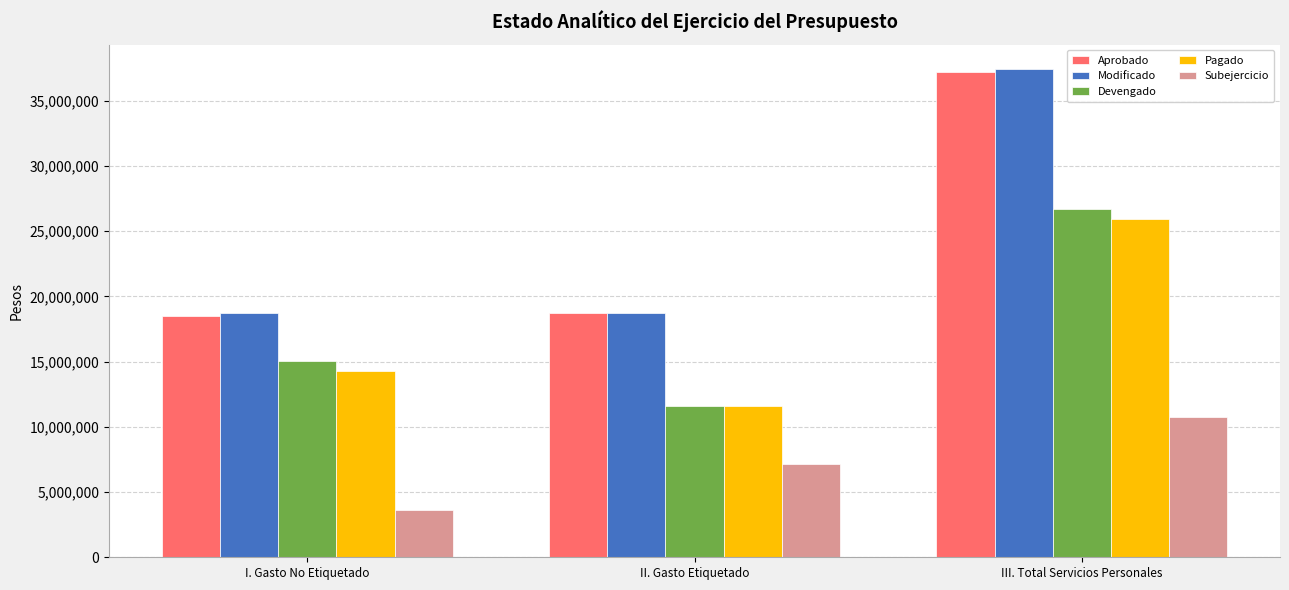

What is the total value across all series at I. Gasto No Etiquetado?

70271050